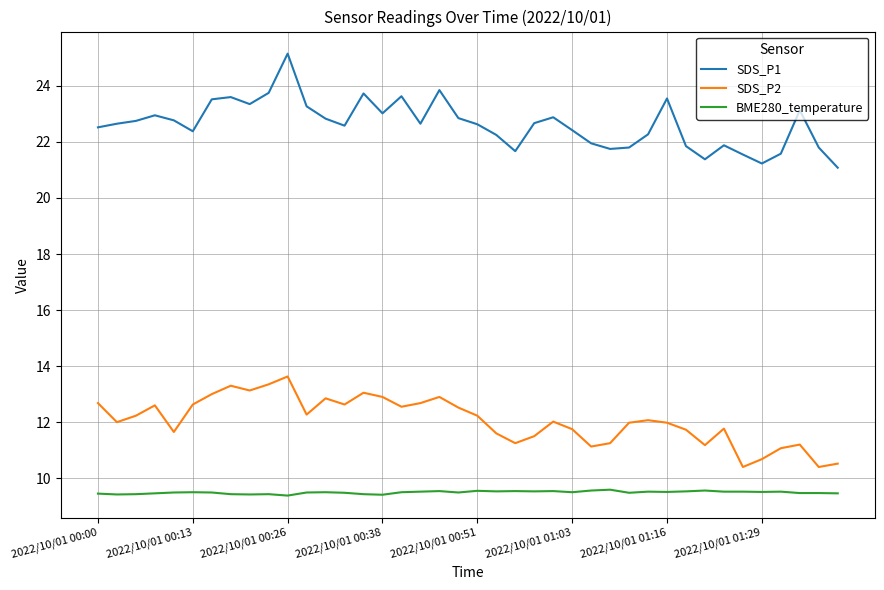

Which series has the largest range (max minus min)?

SDS_P1